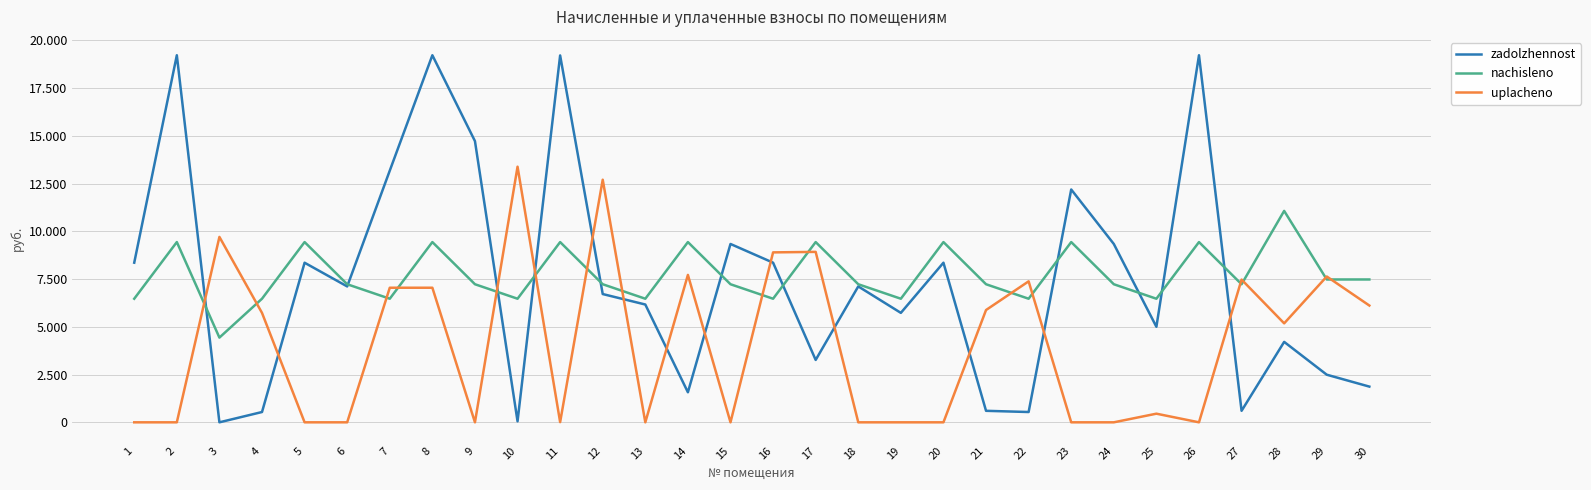

Does the chart have visible grid lines?

Yes